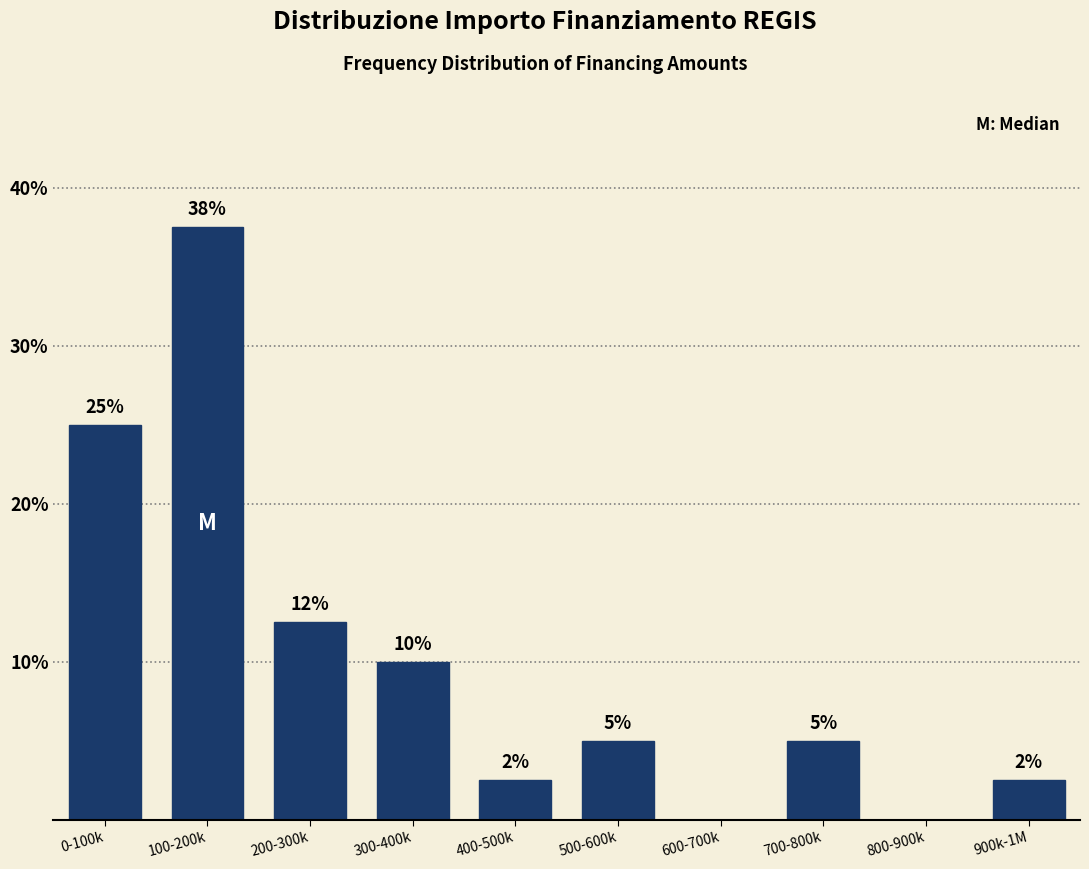

What is the greatest value displayed?

37.5